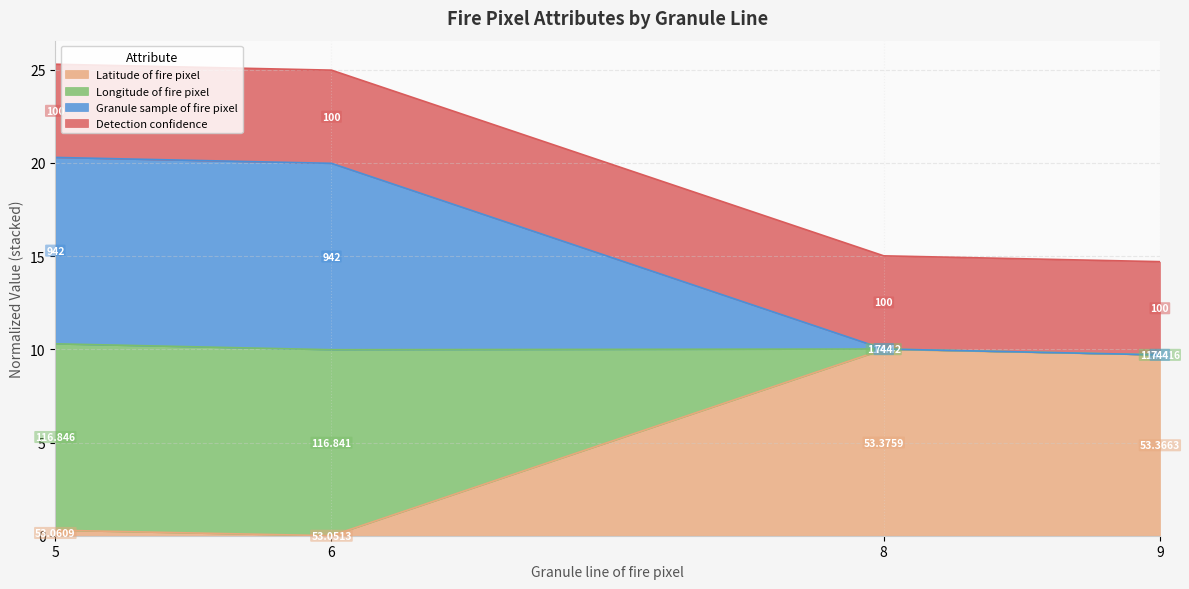

How many values in the Latitude of fire pixel series exceed 9?

2